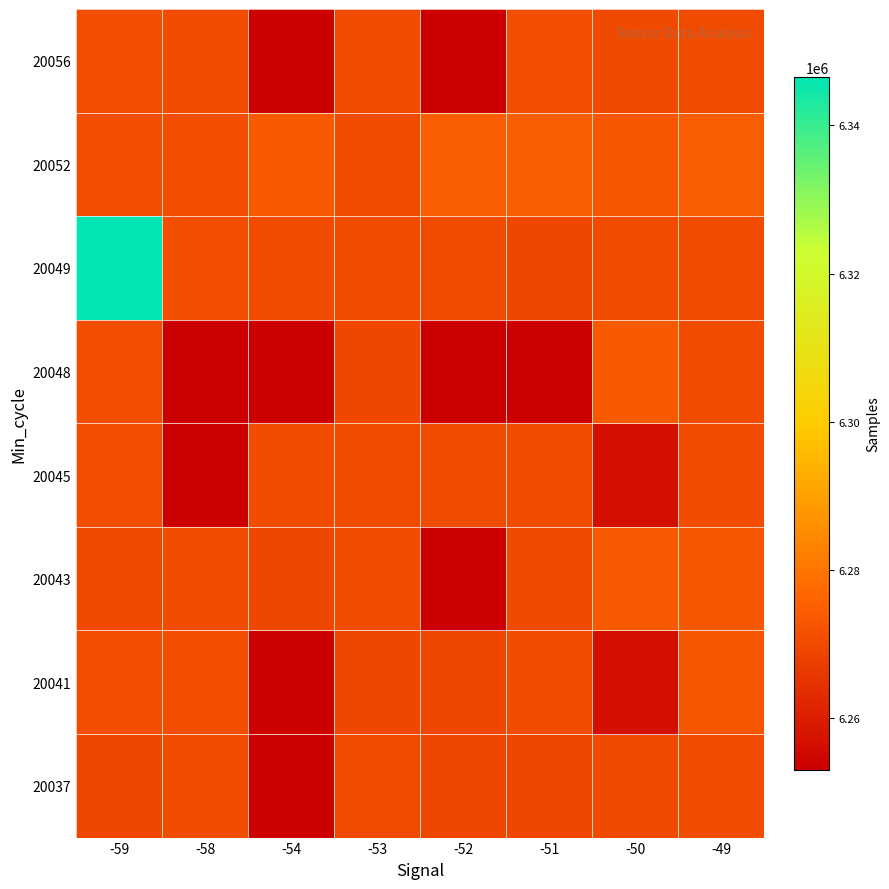

What is the difference between the highest and lowest values at -59?

77194